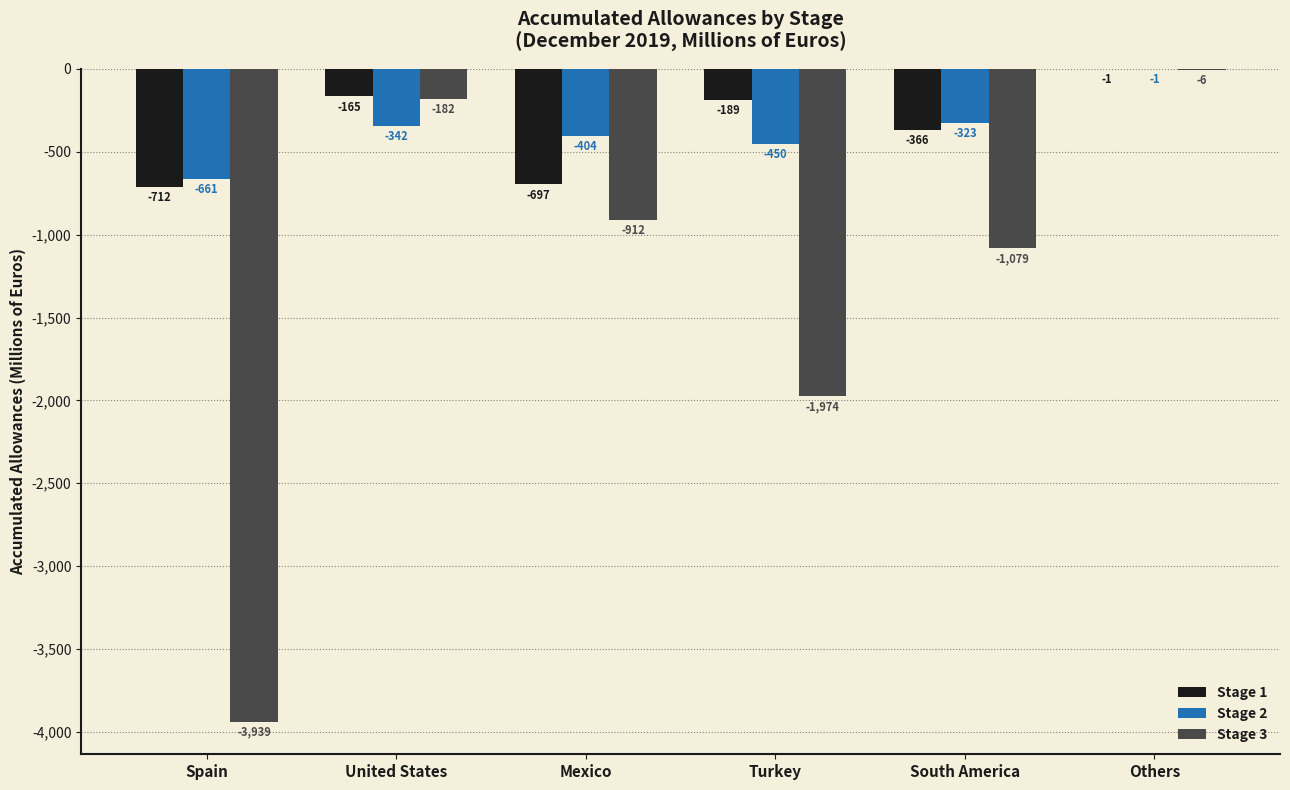

At which category does the chart reach its peak across all series?

Others